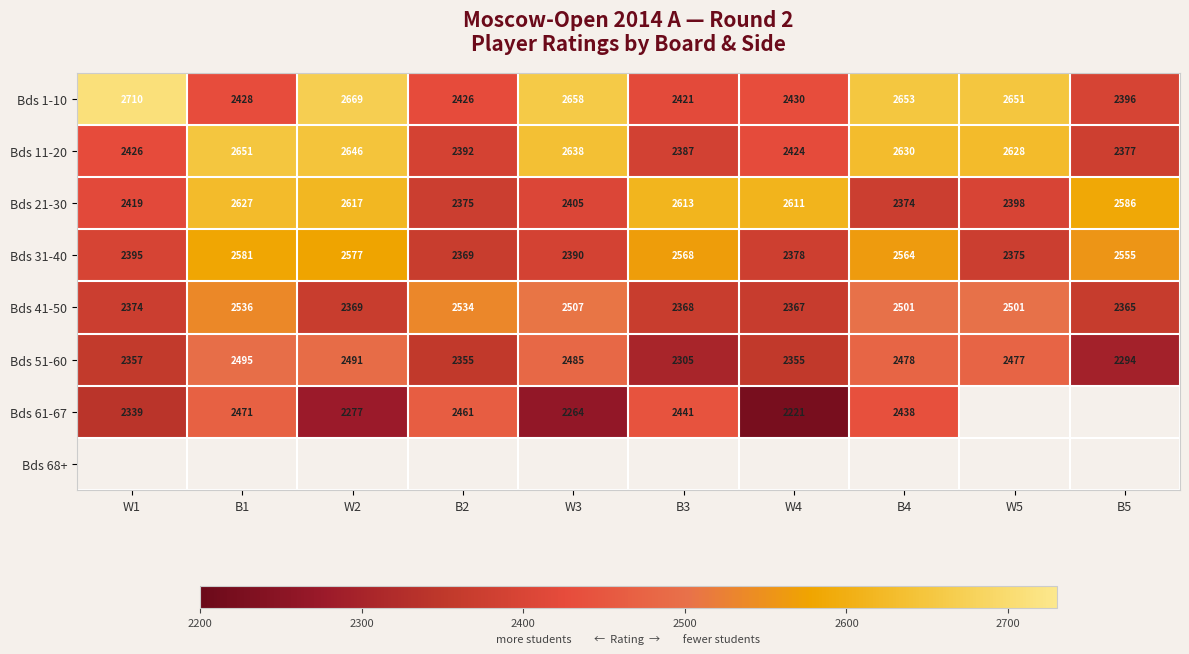

True or false: Bds 31-40 has a value of 1091.7 at W3.

False